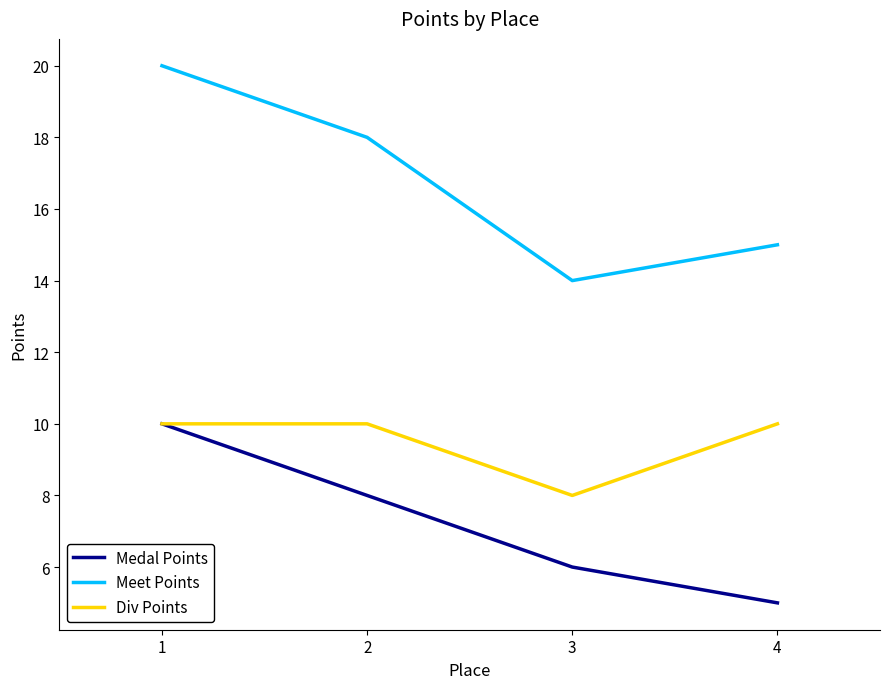

True or false: Div Points and Meet Points intersect in this chart.

False